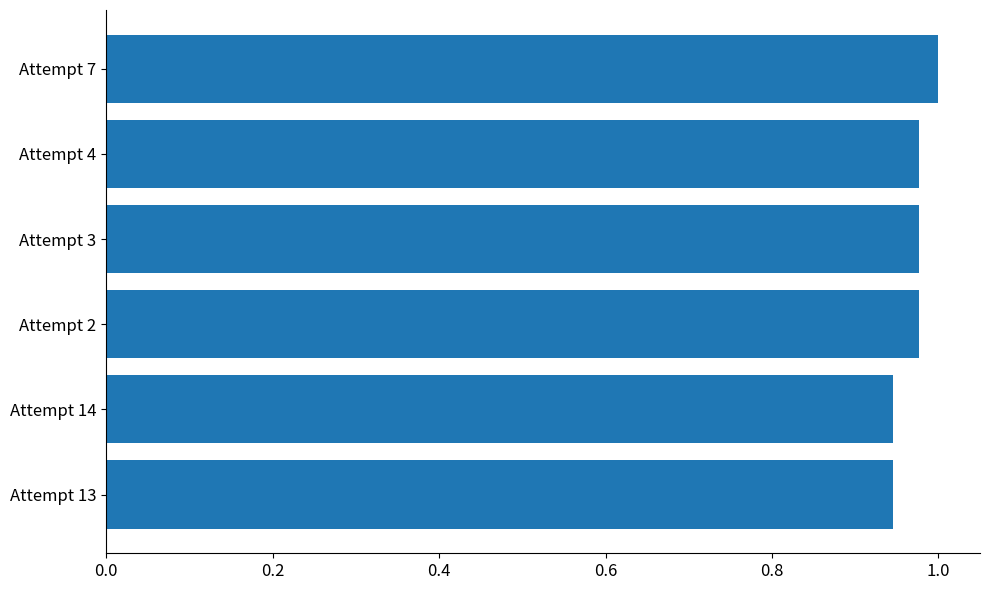

What is the sum of the values at Attempt 3 and Attempt 4?

2.0